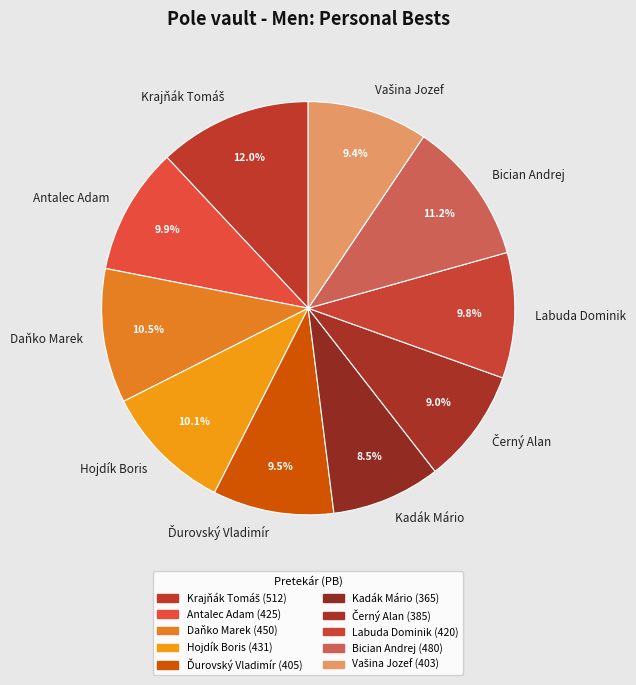

Count the number of slices in the pie.

10